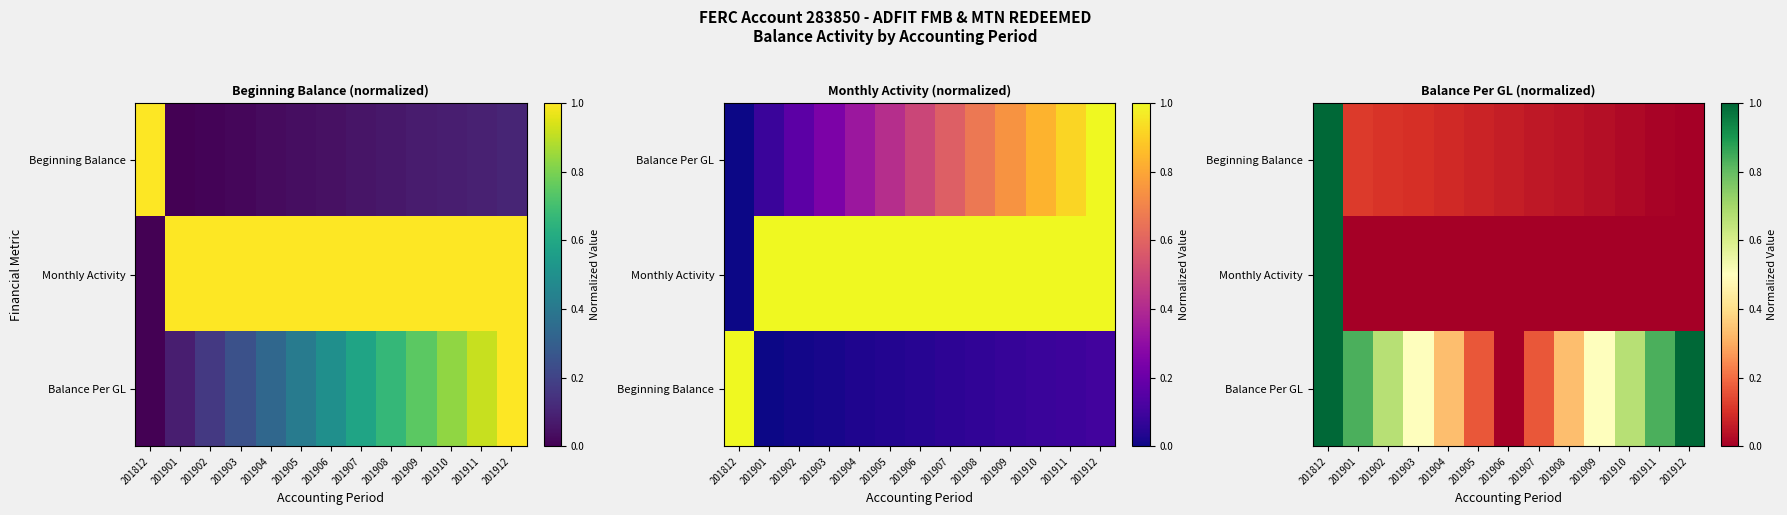

What is the difference between the maximum and minimum values in the Beginning Balance series?

1.0